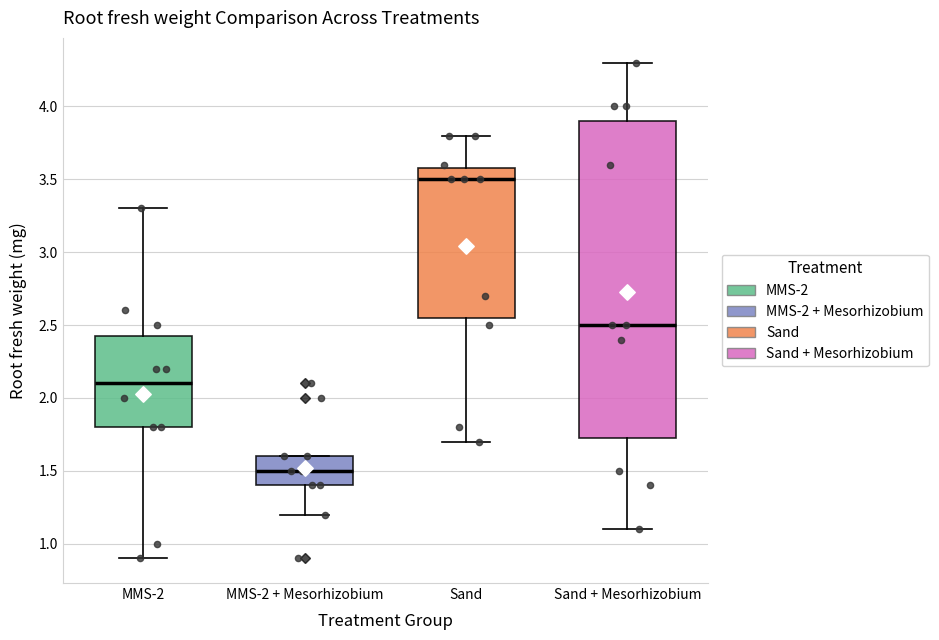

Which box has the lowest median line?

MMS-2 + Mesorhizobium